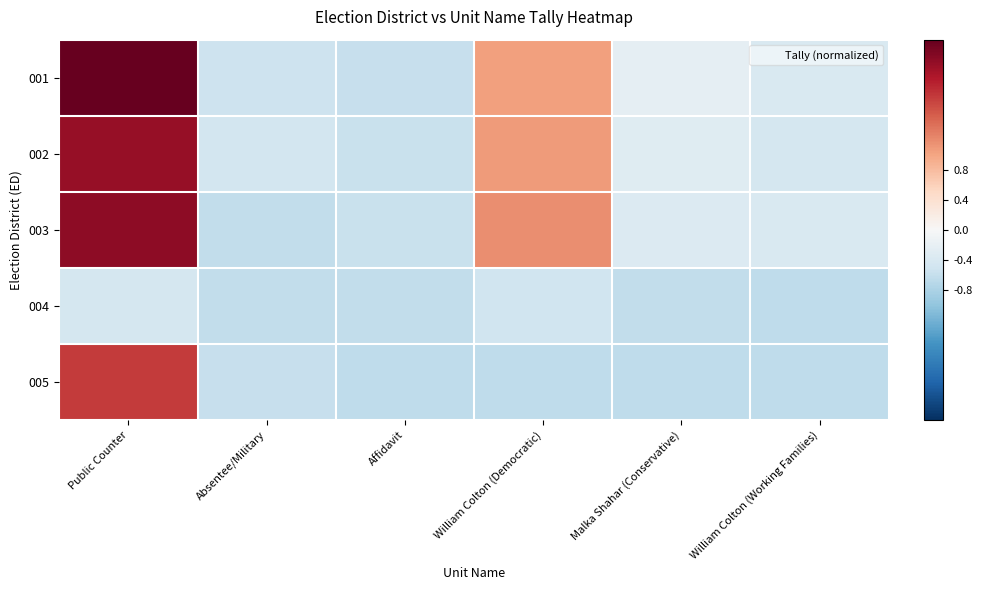

Which has a higher value, William Colton (Working Families) or William Colton (Democratic)?

William Colton (Democratic)